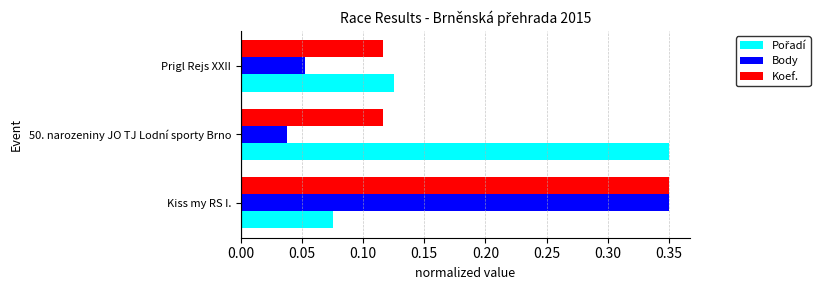

What is the total value across all series at Kiss my RS I.?

0.8